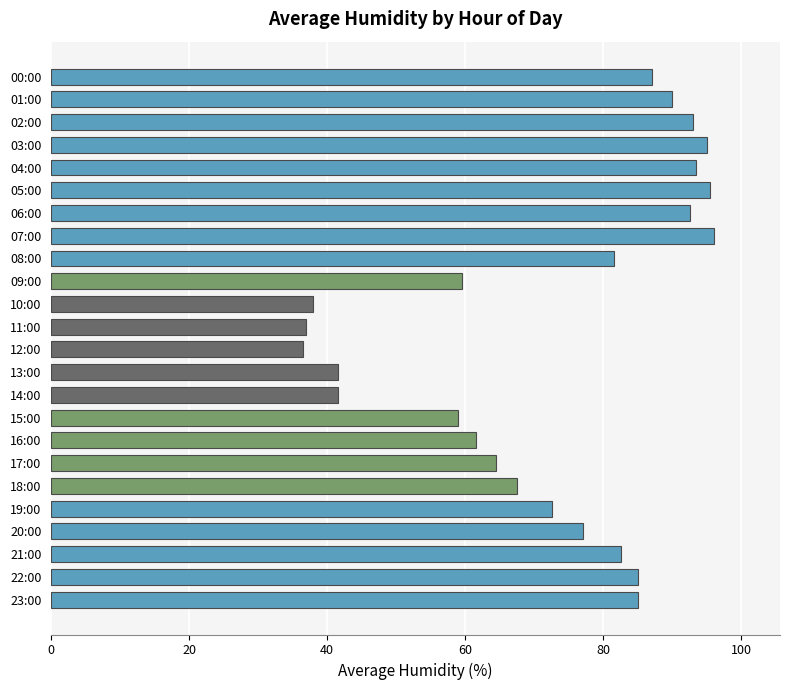

What position from the bottom is 16:00?

8